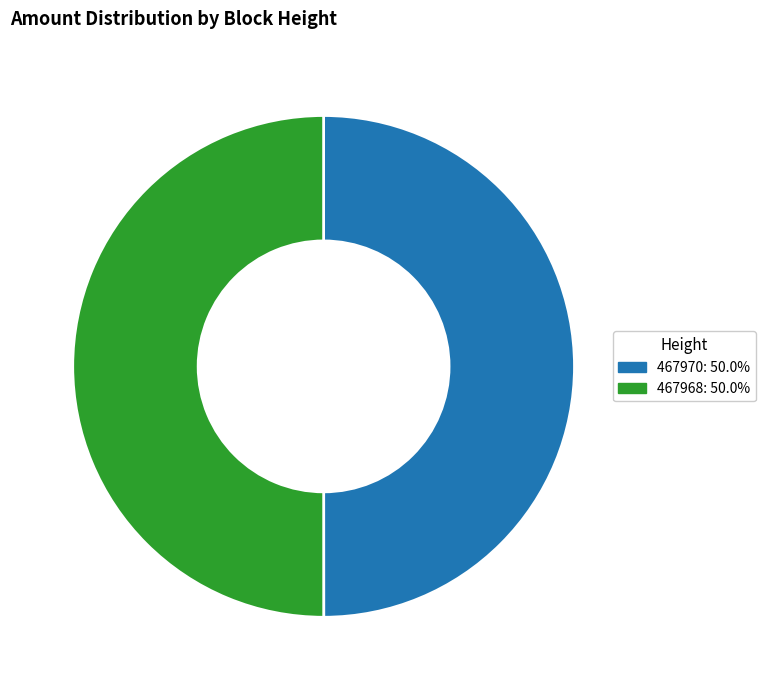

Do 467968: 50.0% and 467970: 50.0% together represent more than half of the pie?

Yes